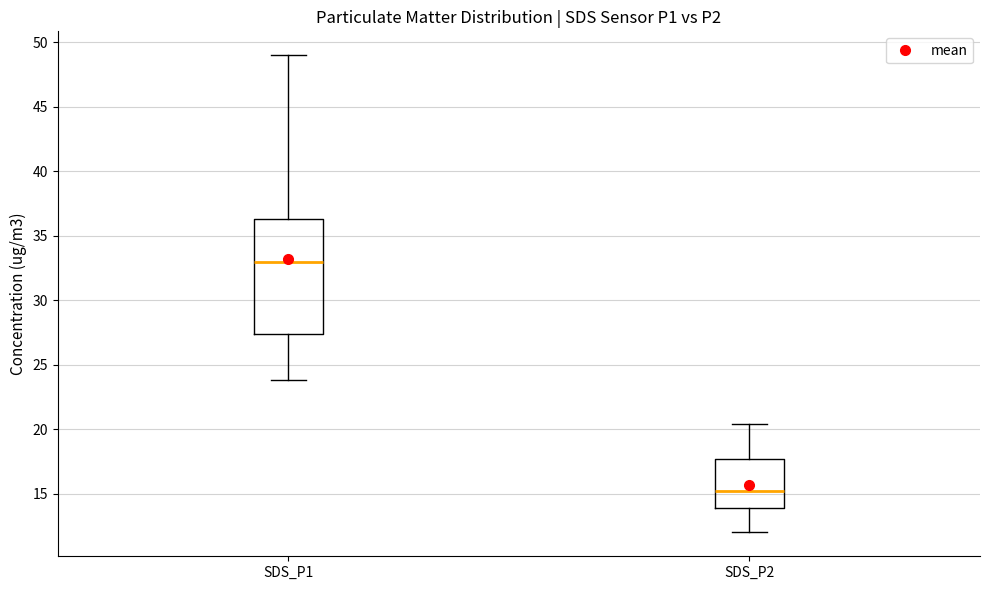

Where does the lower whisker of the box for SDS_P2 end on the y-axis? The values are not printed on the chart, so give them approximately, as read against the axis.

12.0